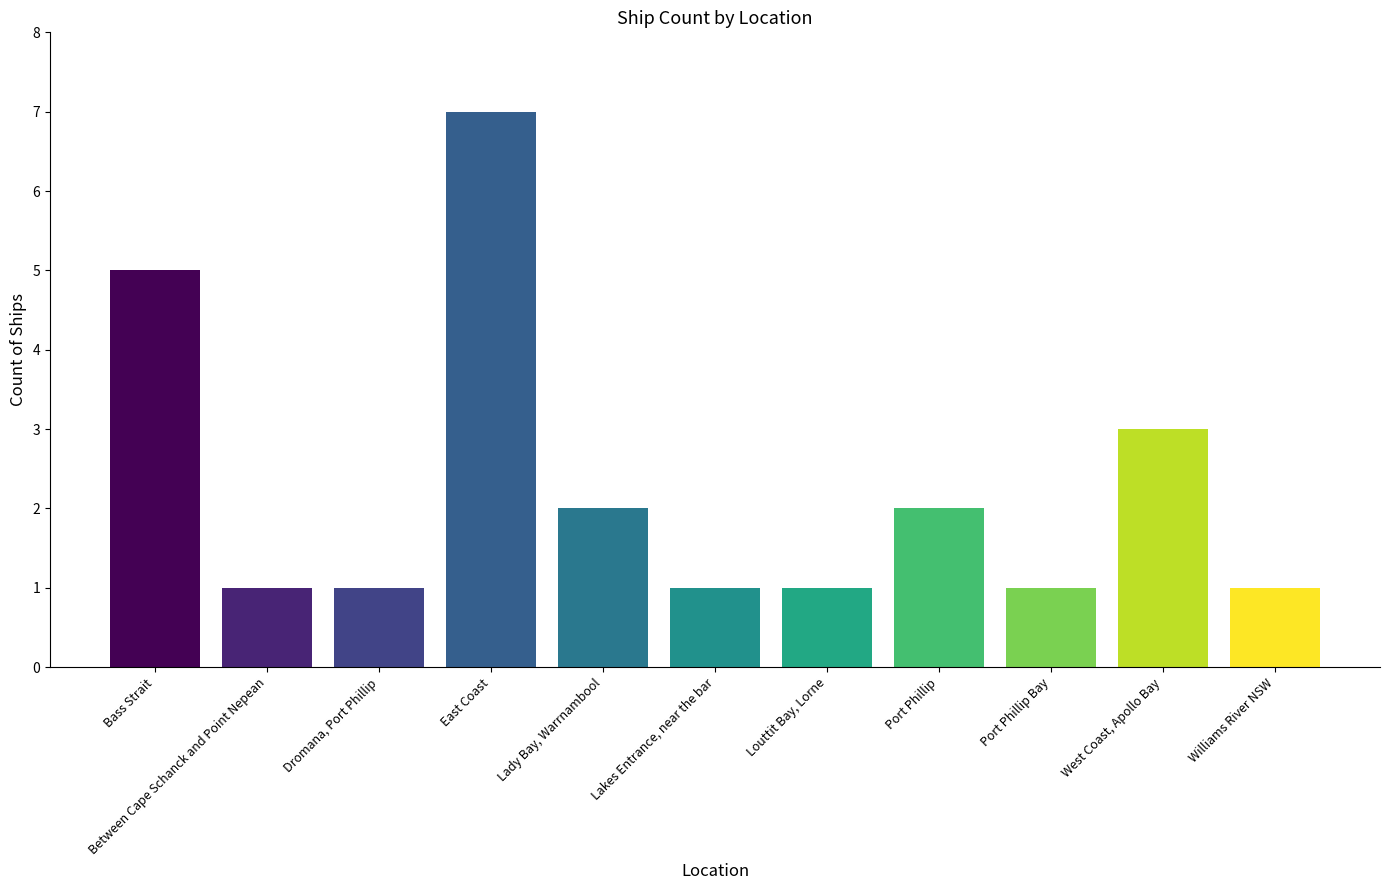

True or false: the data shows 4 at Port Phillip.

False